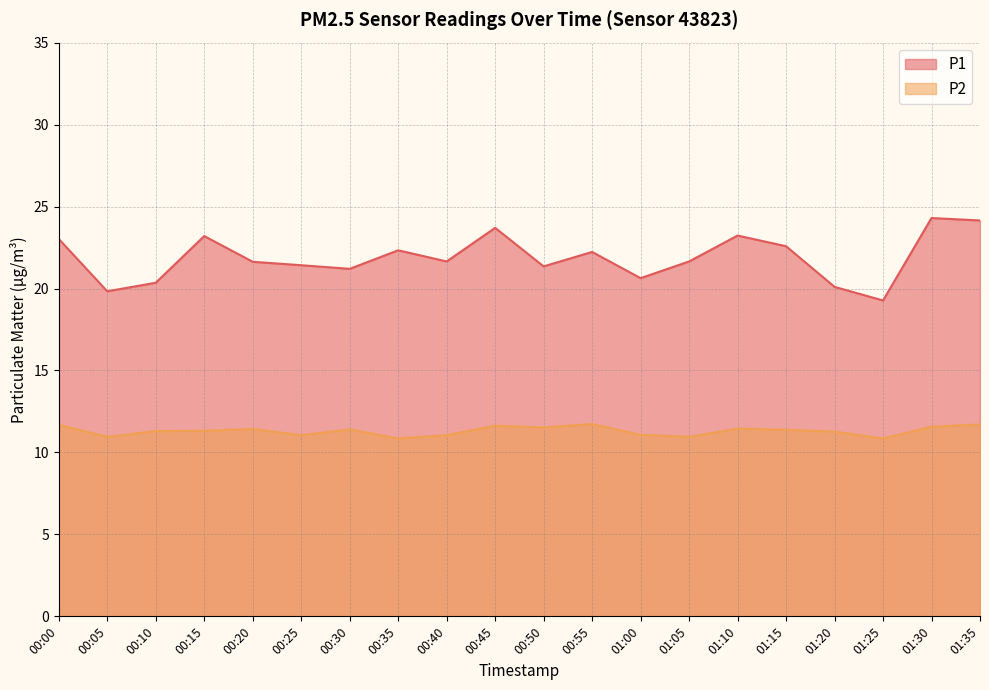

How many series are shown in this chart?

2